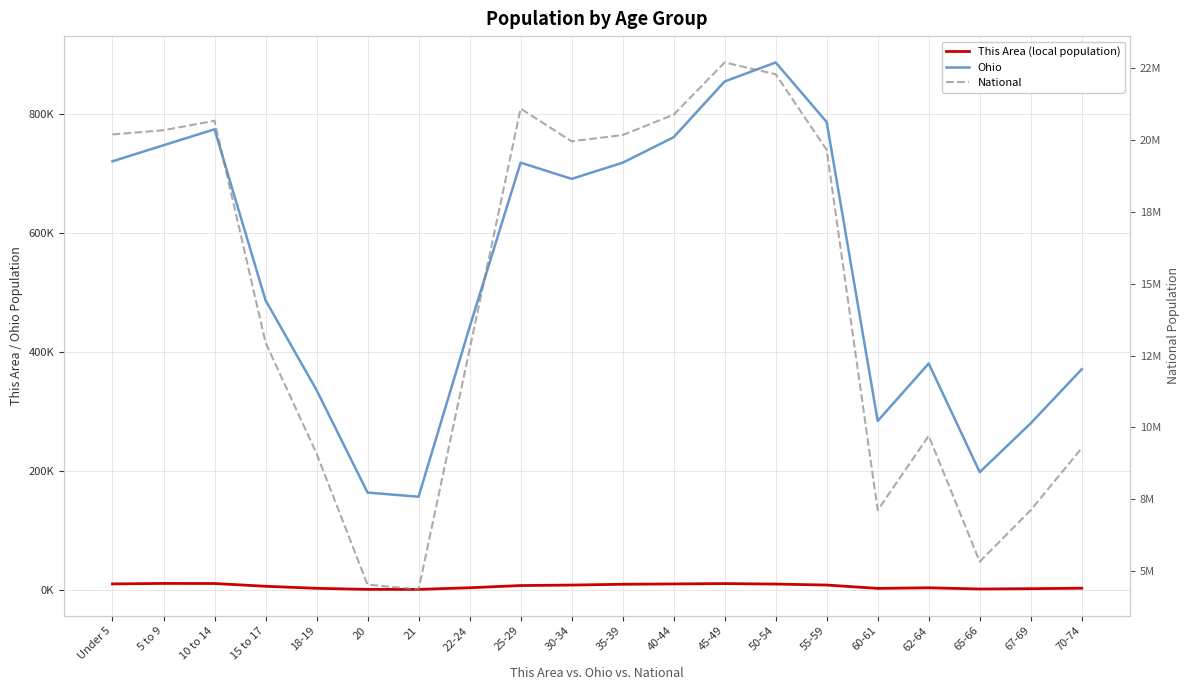

Where does the This Area (local population) series first go above 7681?

Under 5